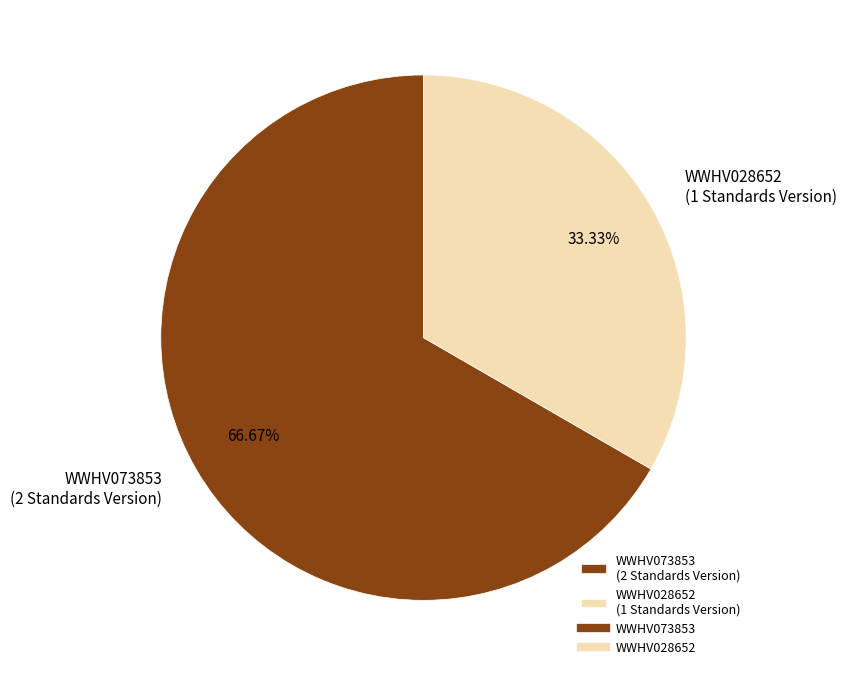

Which category has the biggest portion of the pie?

WWHV073853